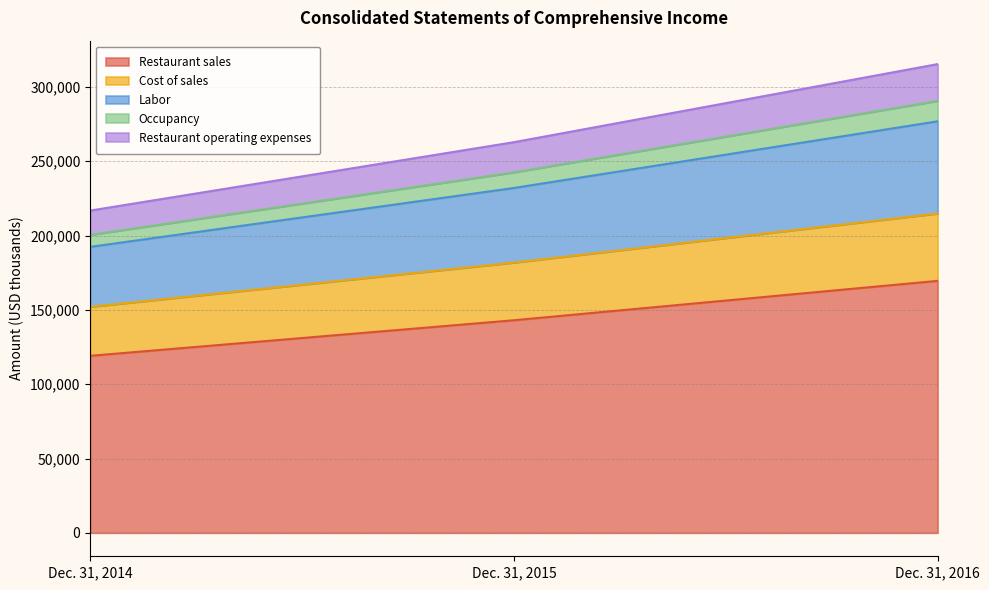

Which label corresponds to the smallest value in the chart?

Dec. 31, 2014